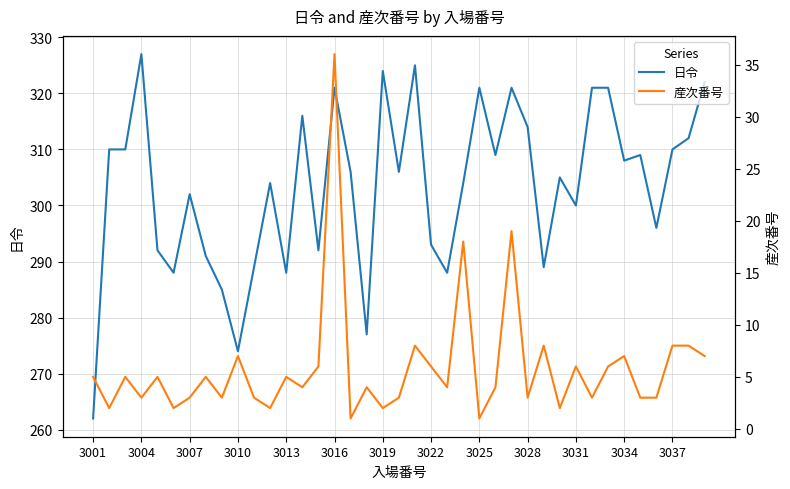

The 日令 series shows 520 at 23. True or false?

False